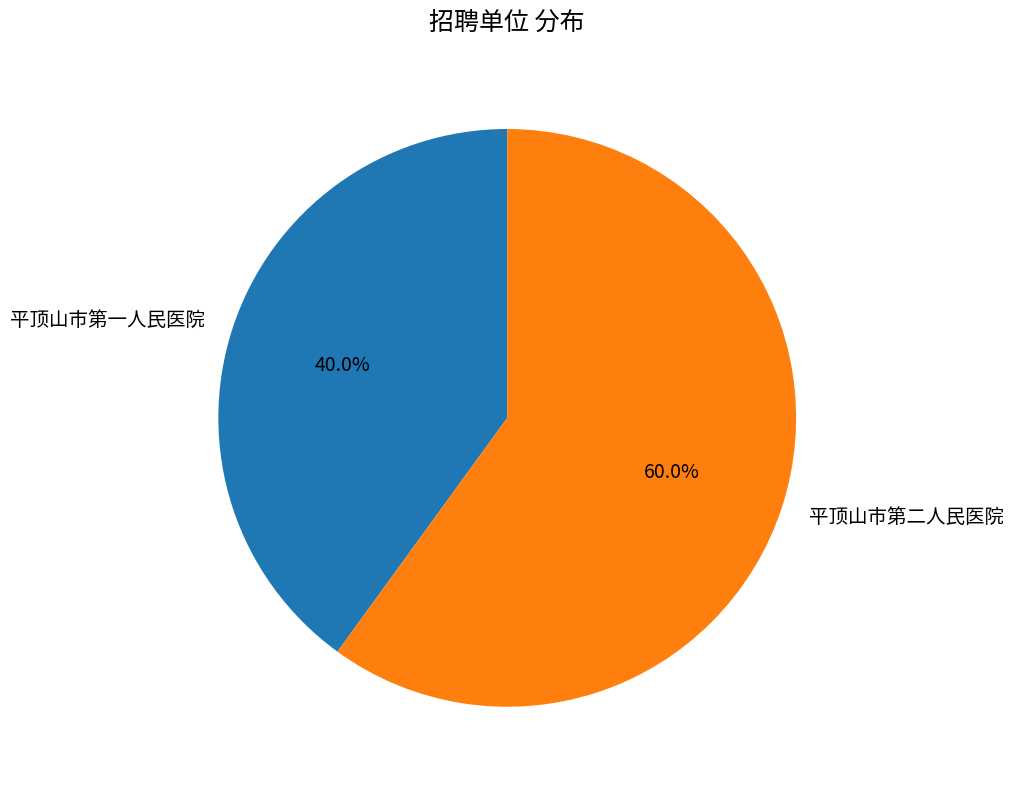

How many slices are in this pie chart?

2